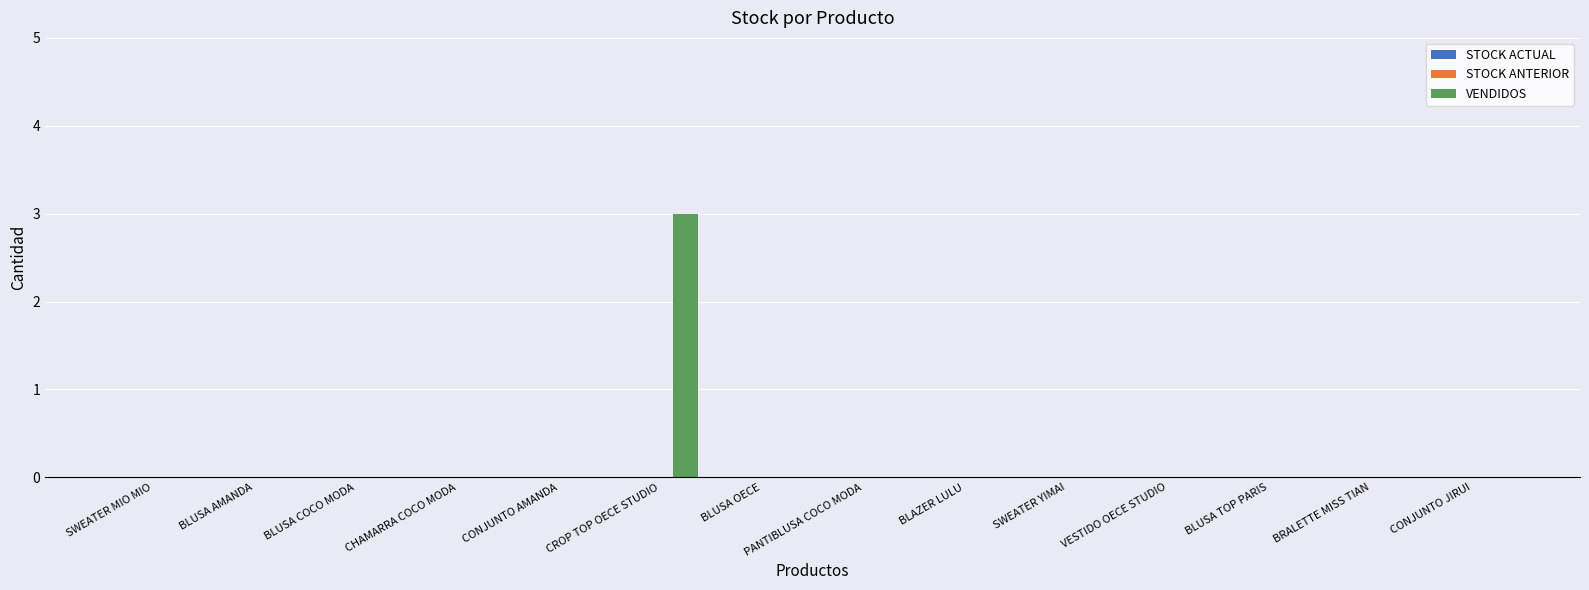

True or false: the data shows 0 at BLAZER LULU.

True